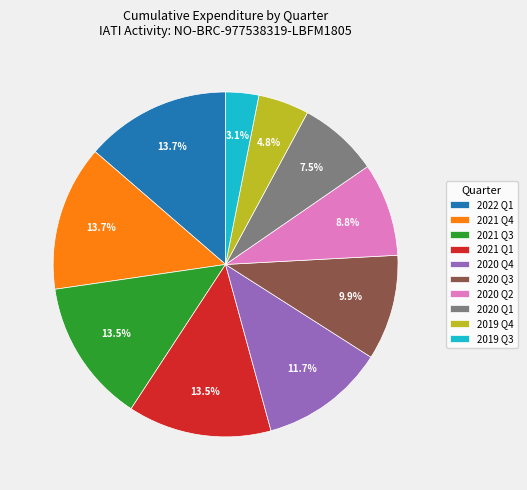

What is the total percentage of 2020 Q2 and 2020 Q4?

20.5%